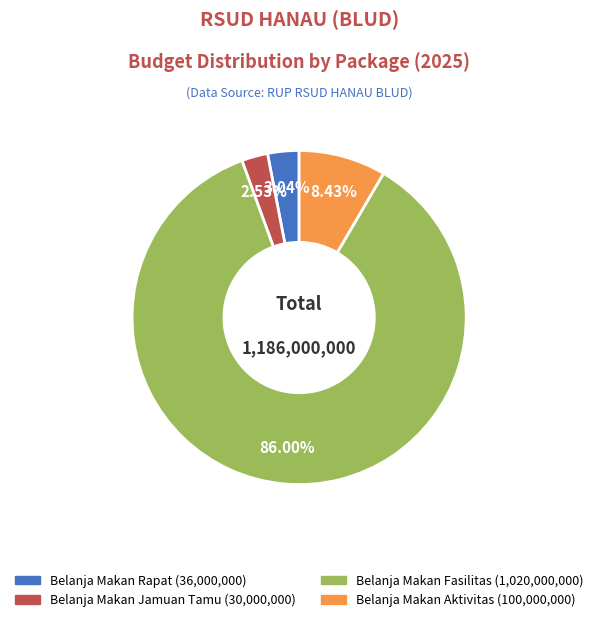

Is there a majority slice in this chart?

Yes